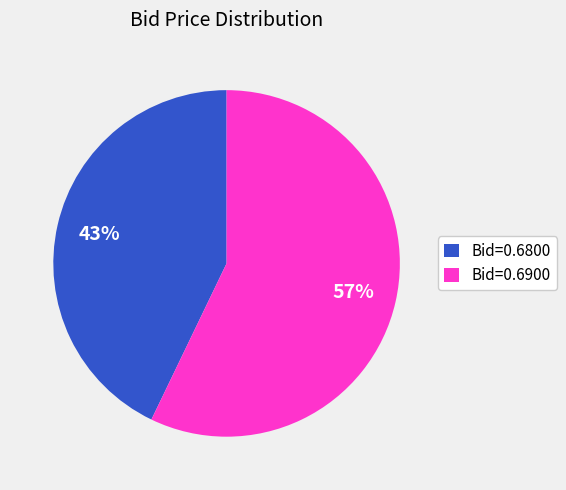

Is there a majority slice in this chart?

Yes